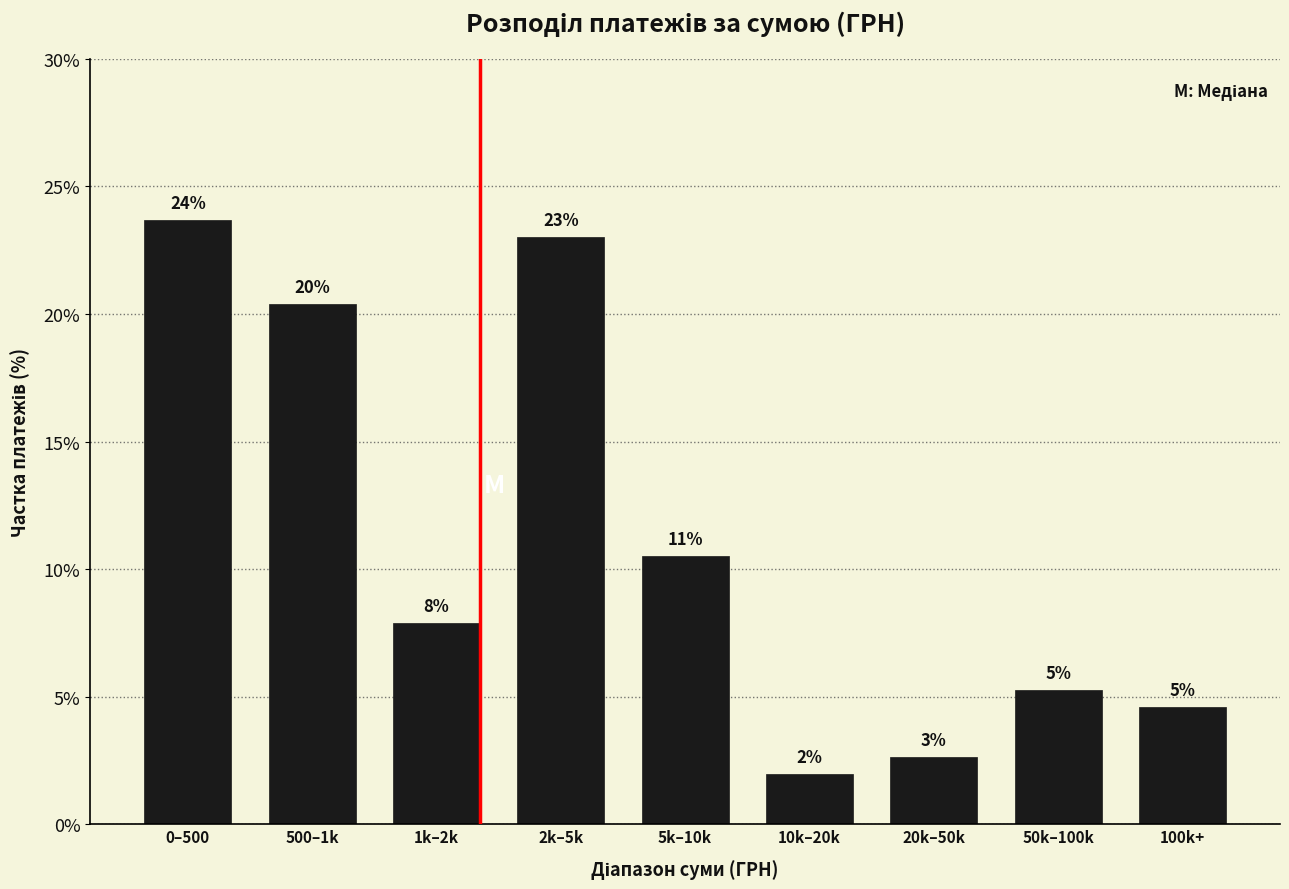

Are the bars horizontal?

No